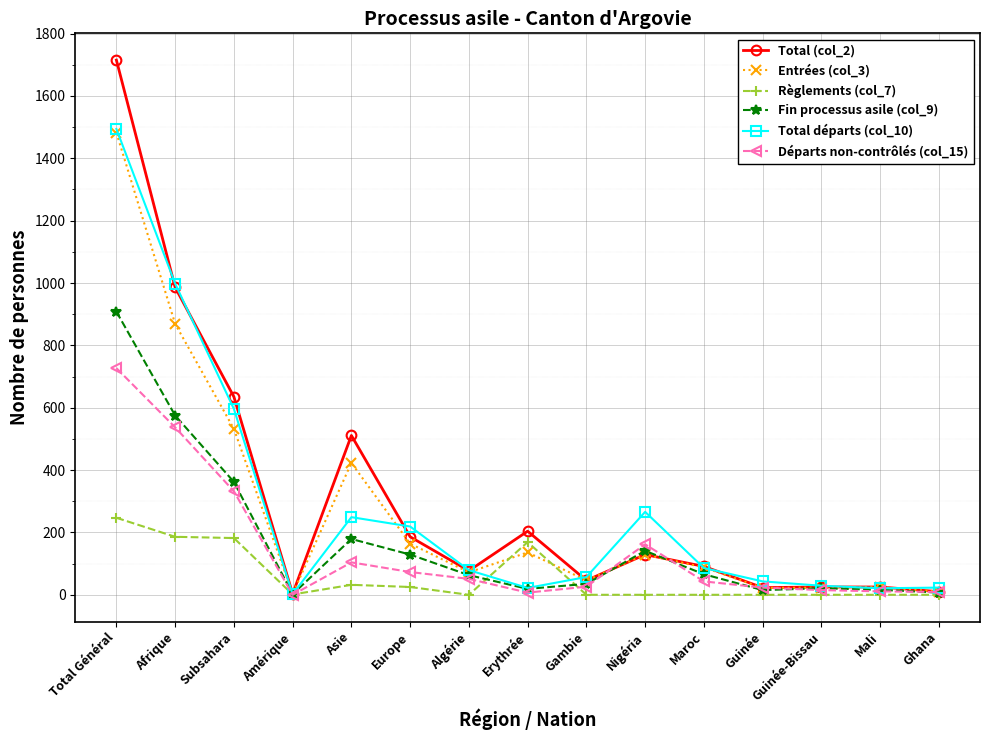

The value of Total (col_2) at Asie is 913. True or false?

False